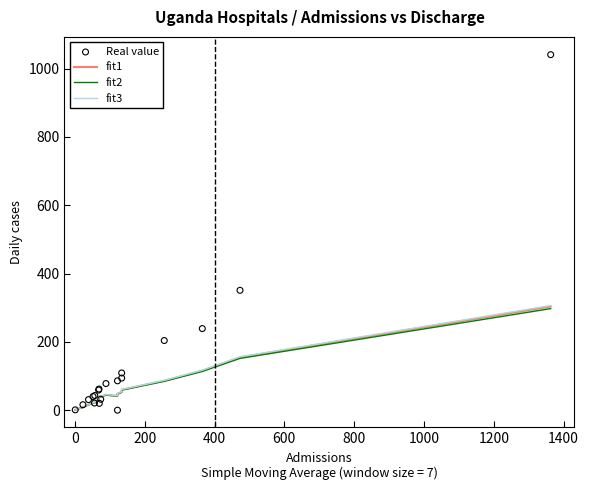

Which series reaches the maximum Y coordinate?

Real value